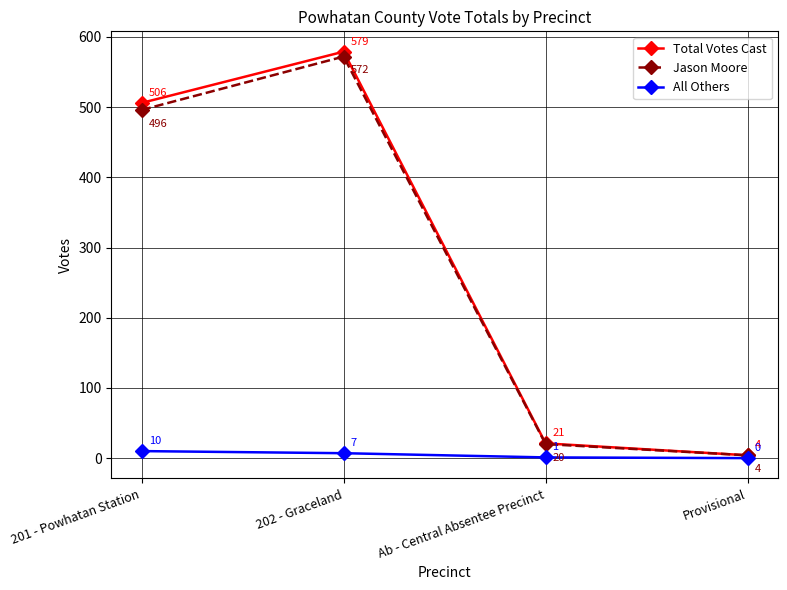

True or false: All Others has more than 1 points higher than both neighbors.

False